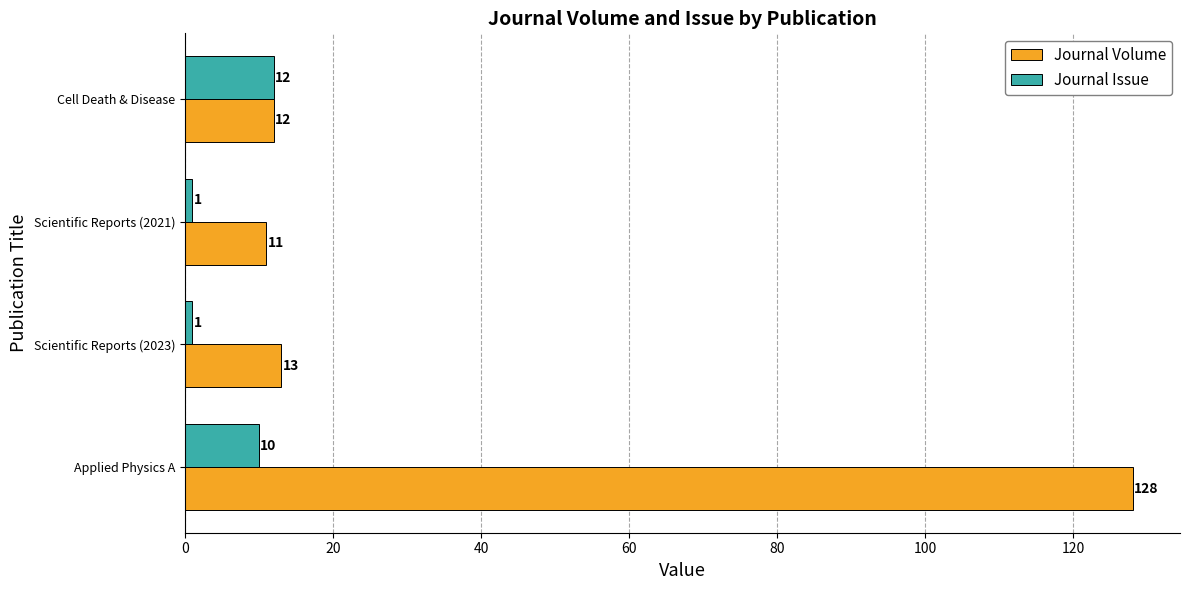

What is the difference between the second highest and second lowest values in the Journal Issue series?

9